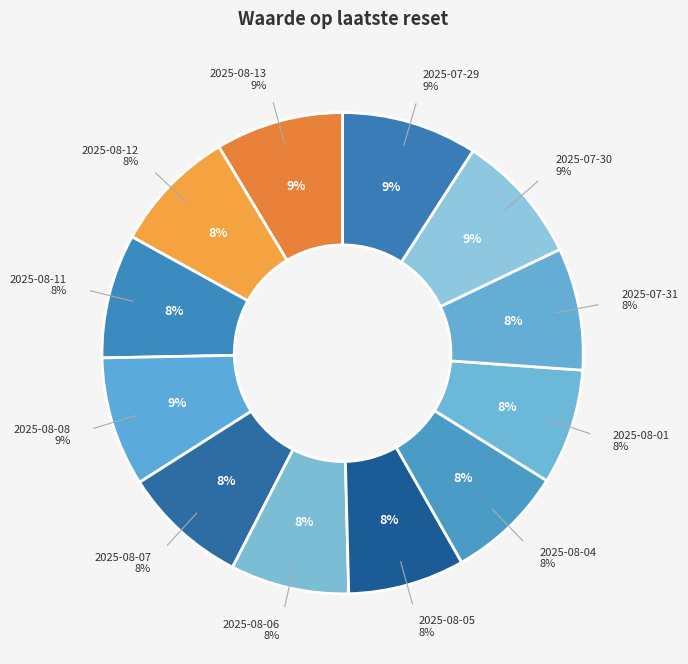

Approximately how many times larger is the value at 2025-08-13 compared to 2025-08-01?

1.1